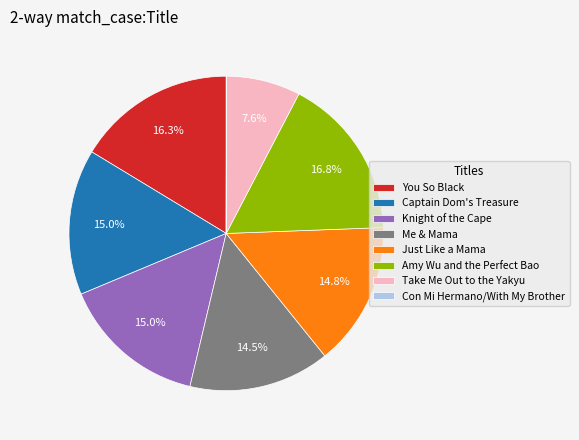

The Take Me Out to the Yakyu slice represents 1% of the pie. True or false?

False